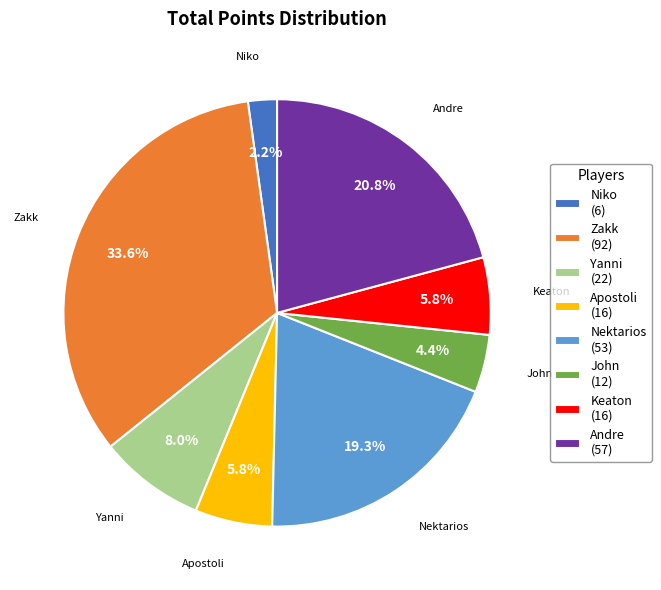

Is there any slice that represents more than half of the pie?

No